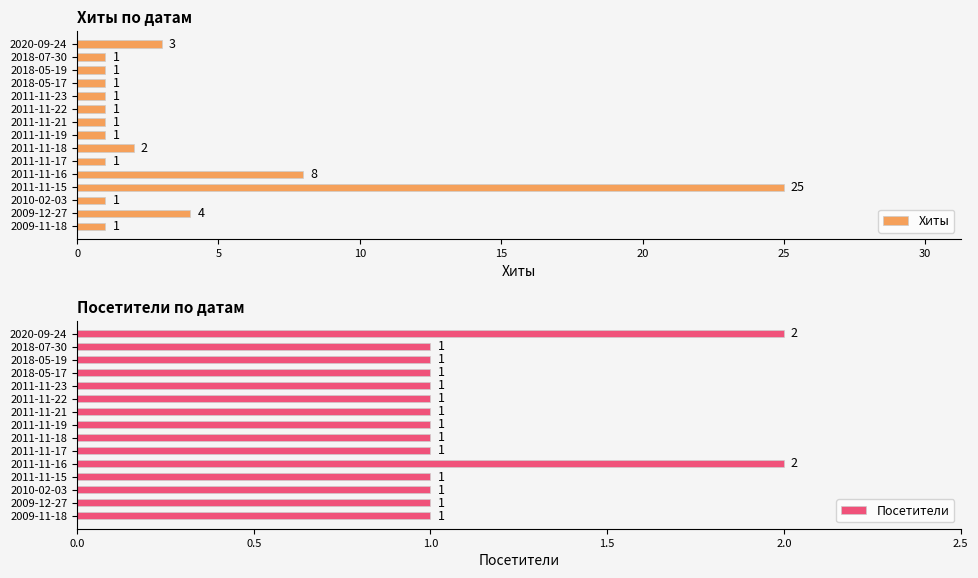

Reading left to right, what are all the values shown in this chart?

Хиты: 3	1	1	1	1	1	1	1	2	1	8	25	1	4	1
Посетители: 2	1	1	1	1	1	1	1	1	1	2	1	1	1	1